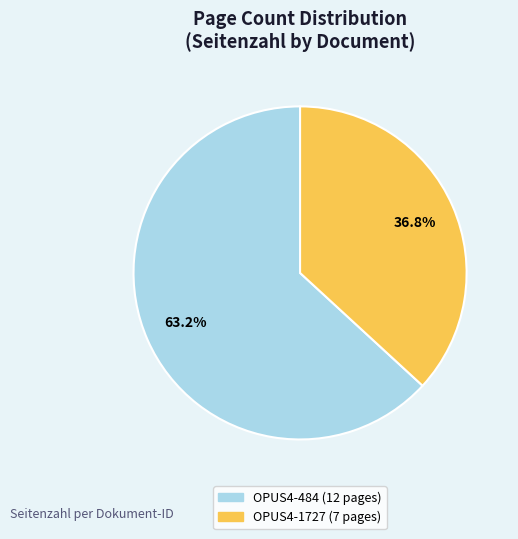

Do OPUS4-484 and OPUS4-1727 together represent more than half of the pie?

Yes